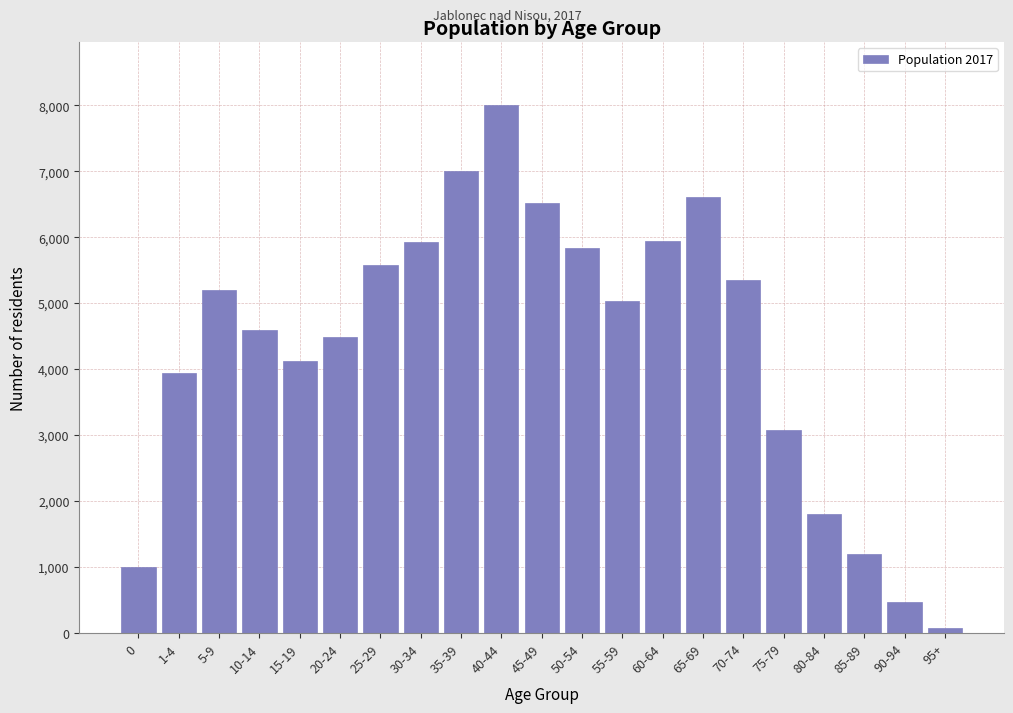

Approximately how many times larger is the value at 35-39 compared to 55-59?

1.4